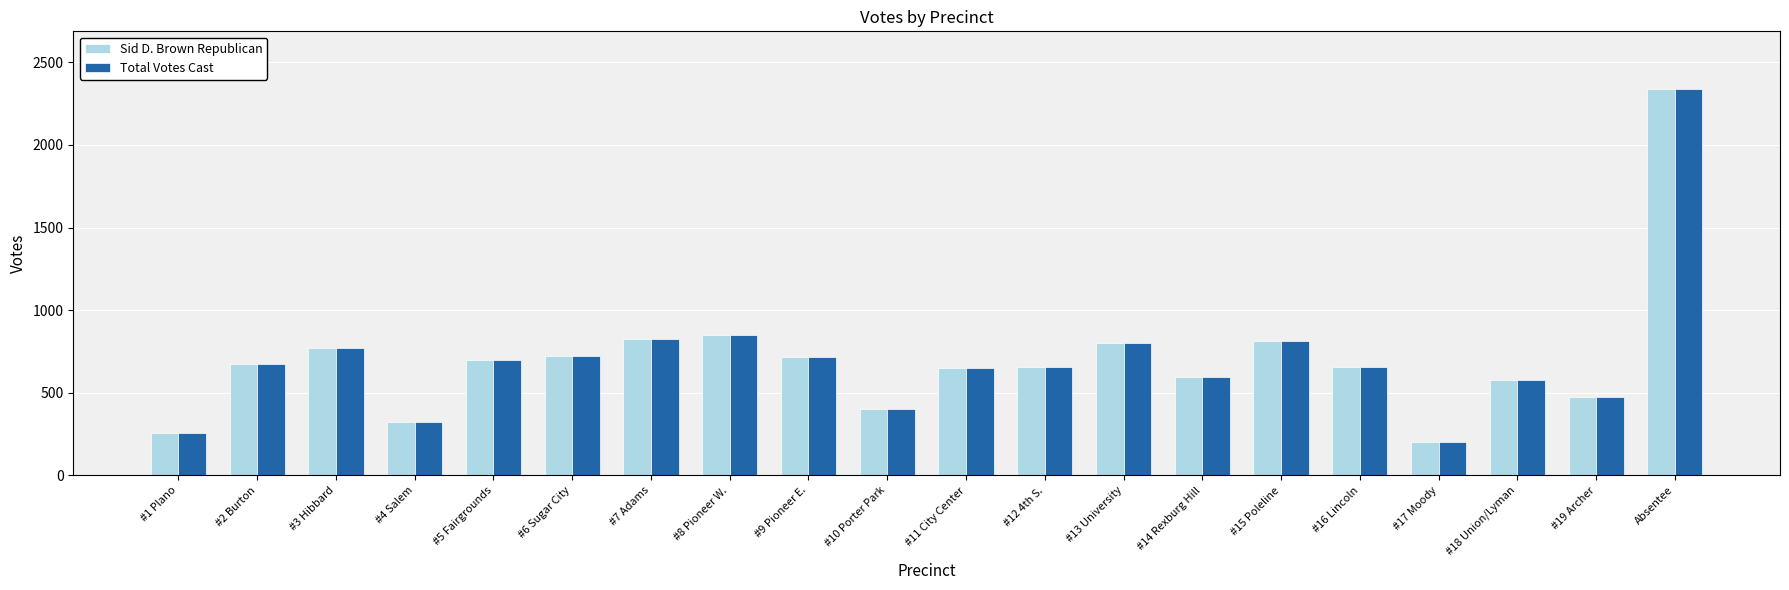

At how many categories does at least one series exceed 1069?

1